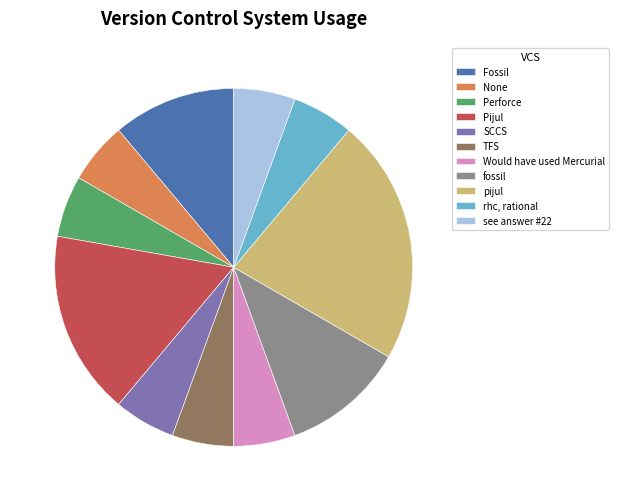

Count the number of slices in the pie.

11